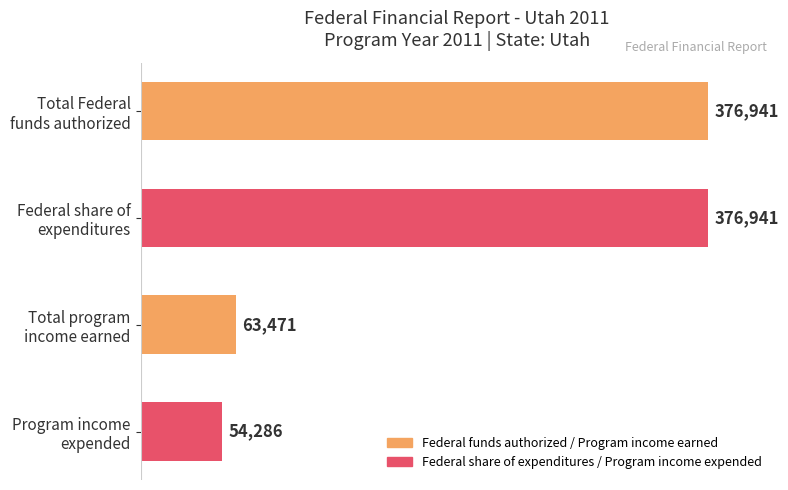

What is the difference between the maximum and minimum values?

322655